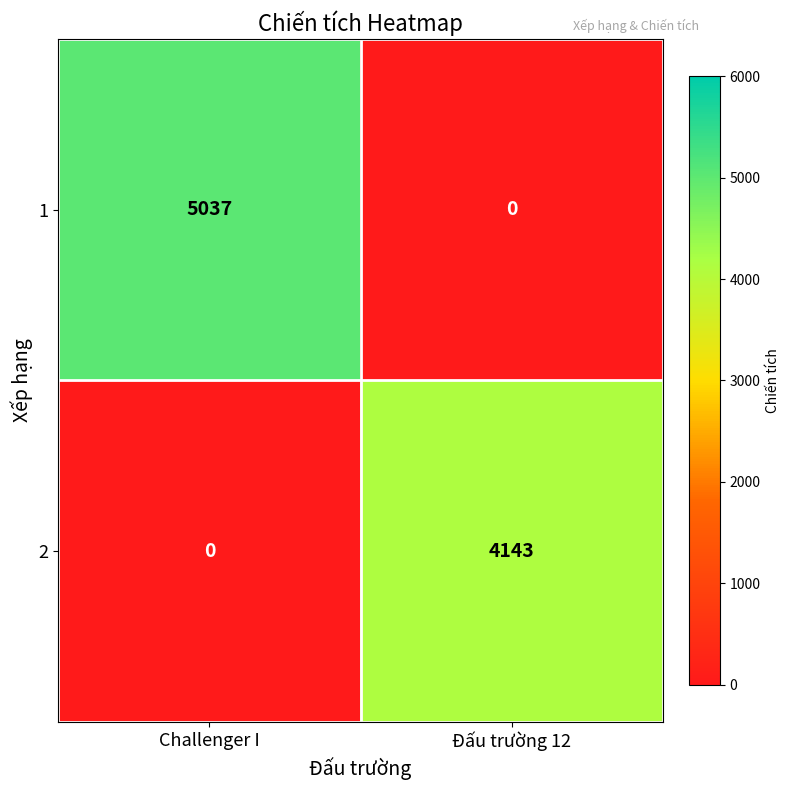

List the series in order of their overall mean, highest first.

1, 2